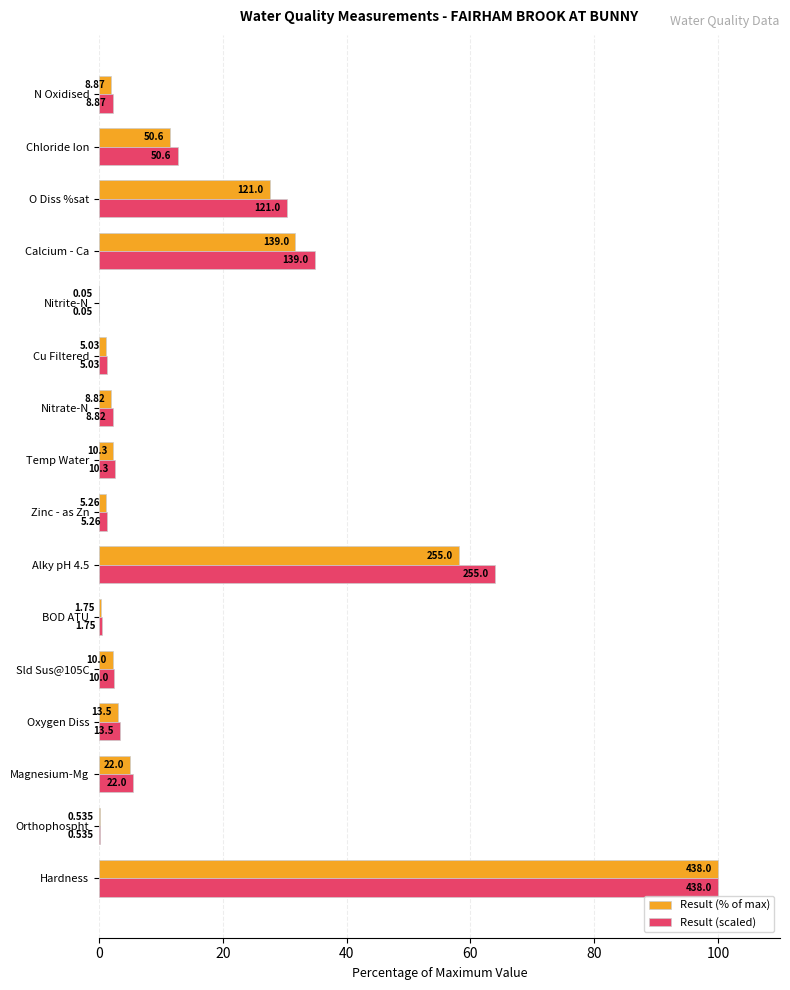

What are all the series names shown in the legend?

Result (% of max), Result (scaled)